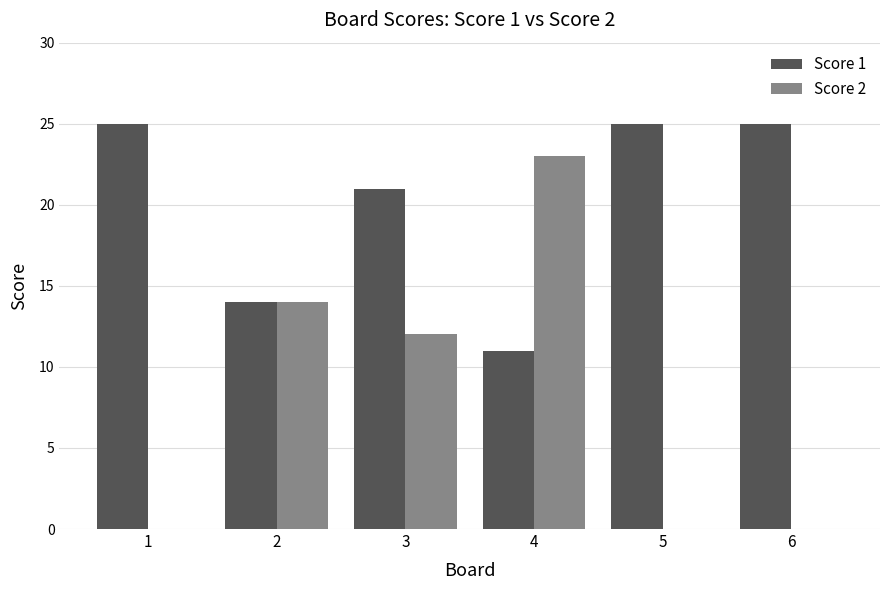

What are all the series names shown in the legend?

Score 1, Score 2